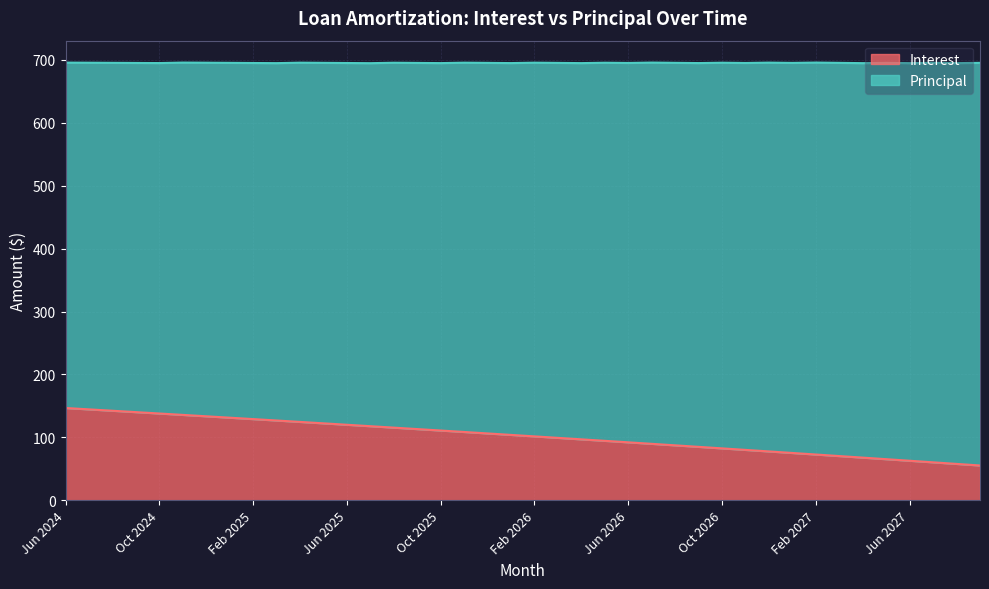

Reading right to left, extract all data points from this chart.

55.4	57.9	60.4	62.9	65.4	67.9	70.3	72.8	75.3	77.7	80.1	82.6	85.0	87.4	89.8	92.2	94.6	96.9	99.3	101.6	104.0	106.3	108.6	110.9	113.2	115.5	117.8	120.1	122.4	124.6	126.9	129.1	131.3	133.6	135.8	138.0	140.2	142.4	144.6	146.7